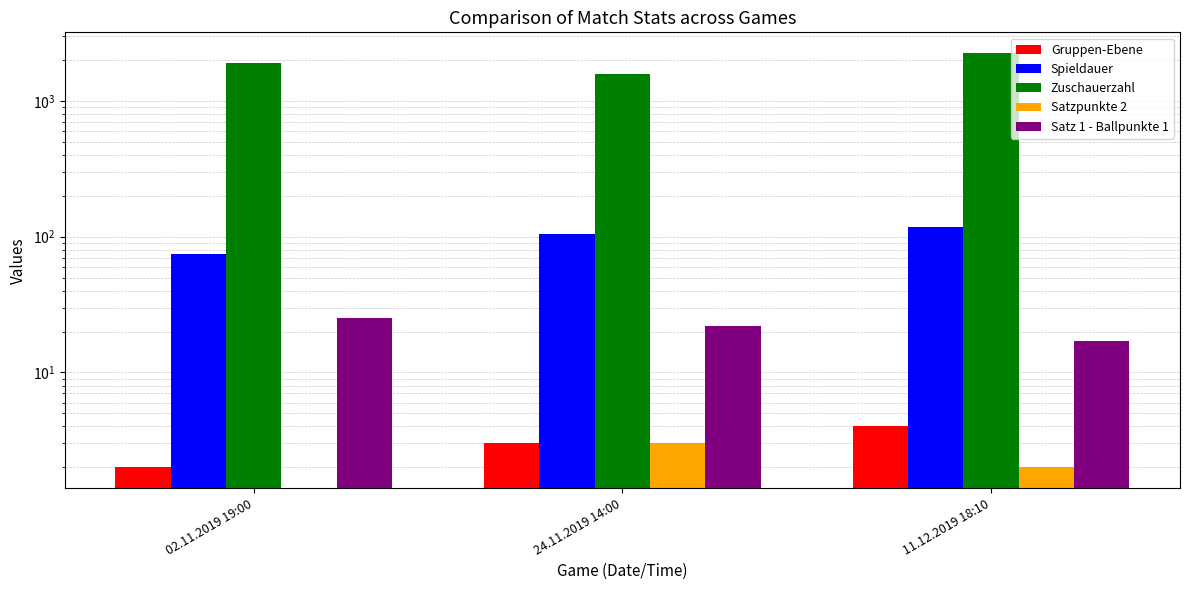

How many groups of bars are there?

3